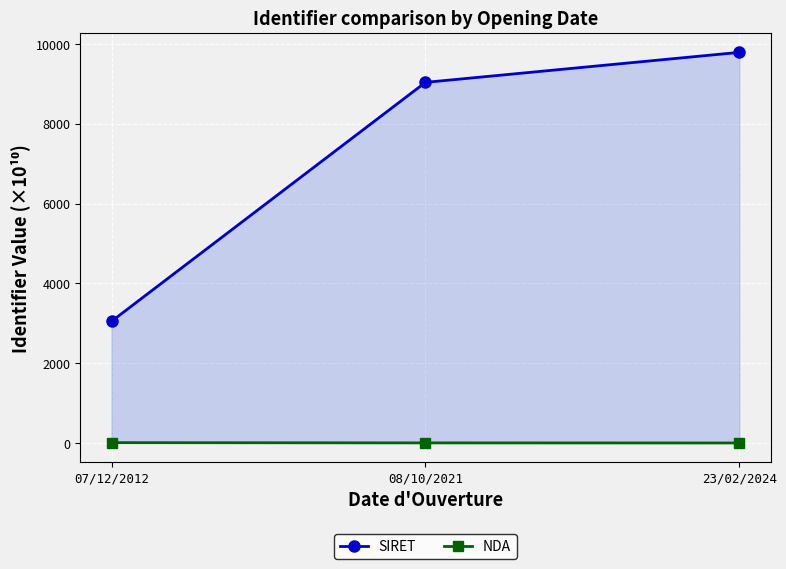

What is the difference between the NDA values at 08/10/2021 and 23/02/2024?

2.1